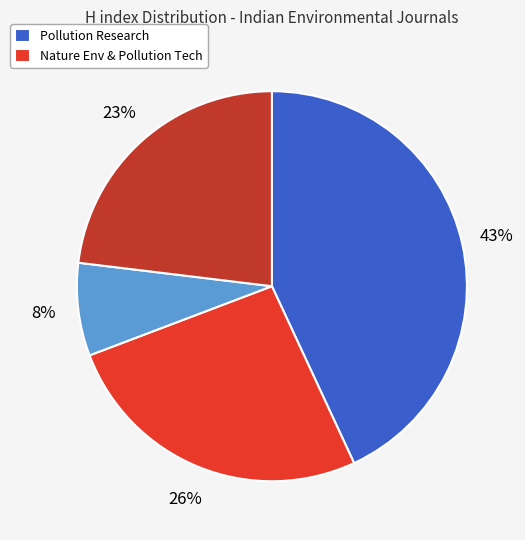

Is there a majority slice in this chart?

No